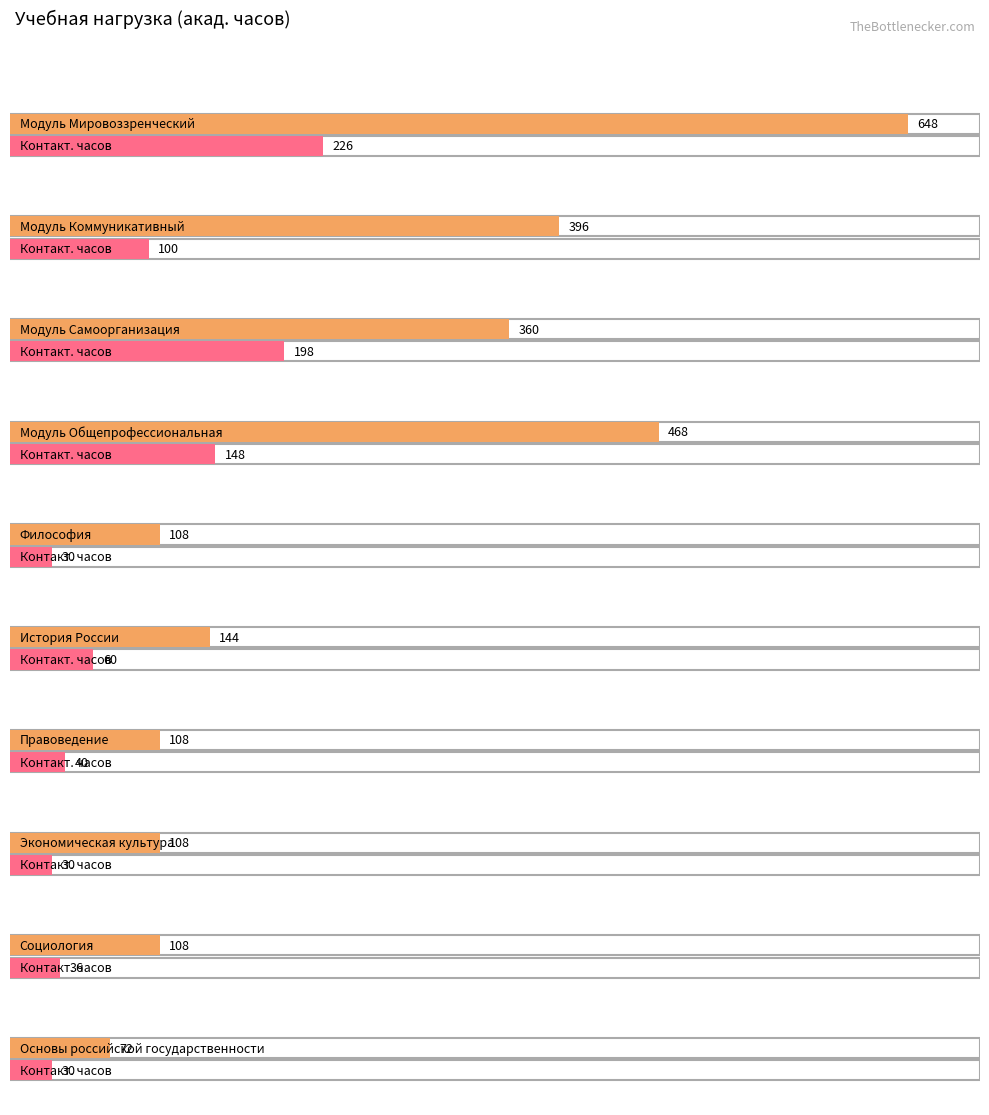

What is the difference between the maximum and minimum values in the Maximum utilization series?

196